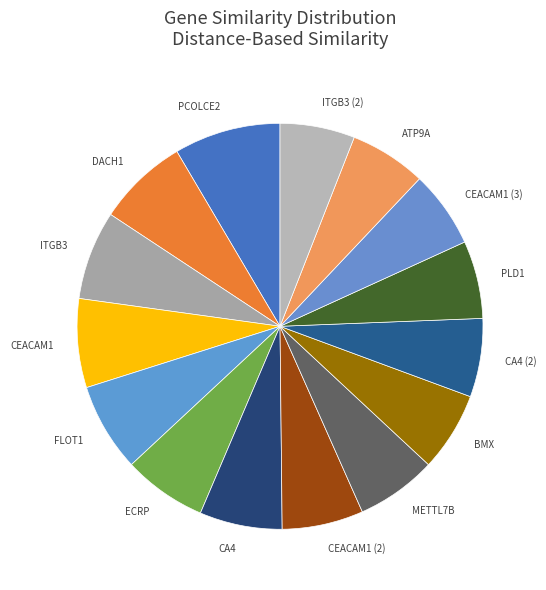

Which category has the biggest portion of the pie?

PCOLCE2